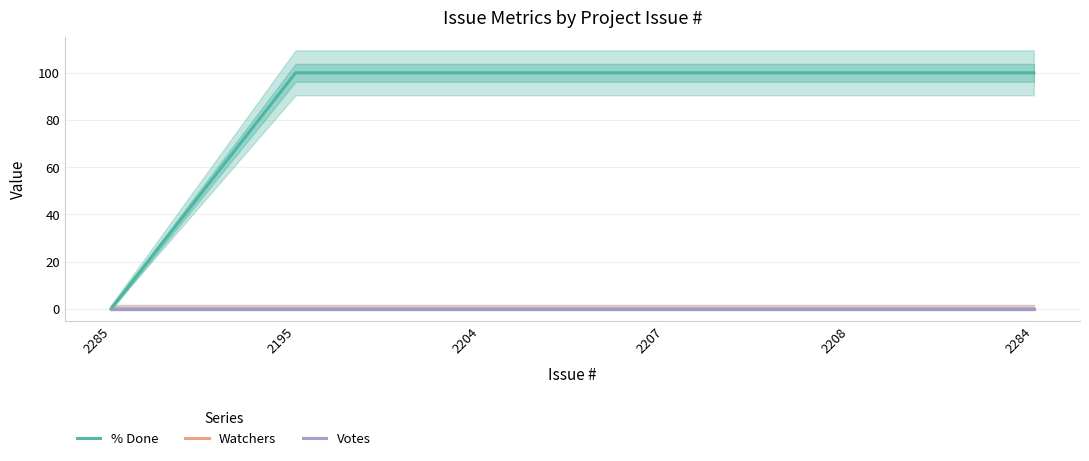

Does the chart display data point markers on the line(s)?

No